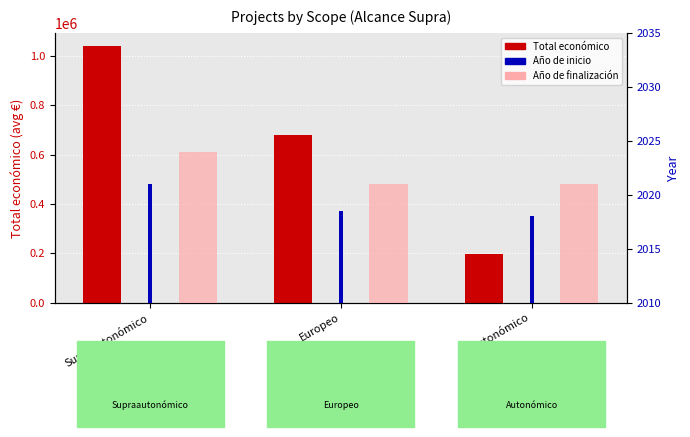

At which category is the sum across all series the highest?

Supraautonómico